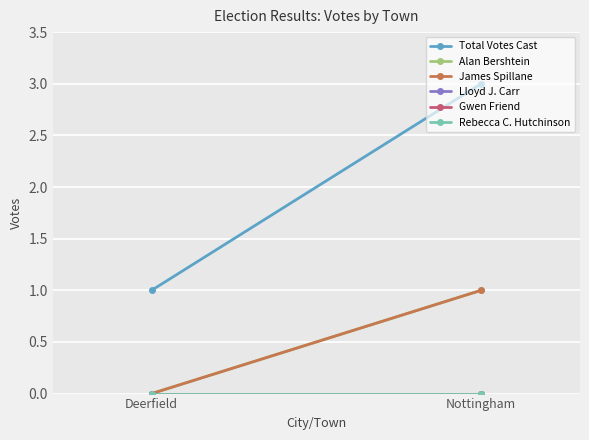

What position from the left is Deerfield?

1